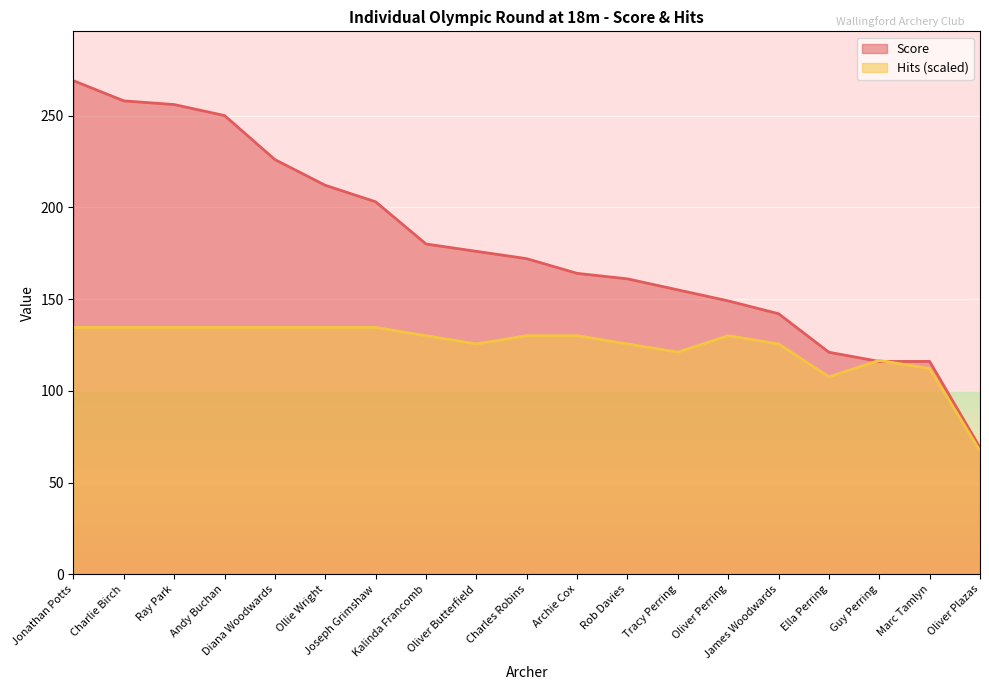

Which category has the lowest value in the Score series?

Oliver Plazas